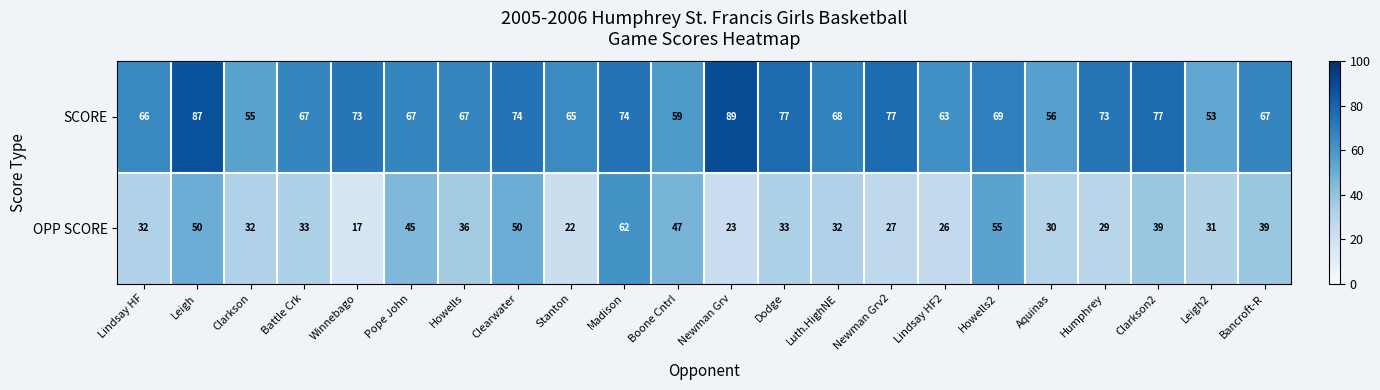

What is the total value across all series at Madison?

136